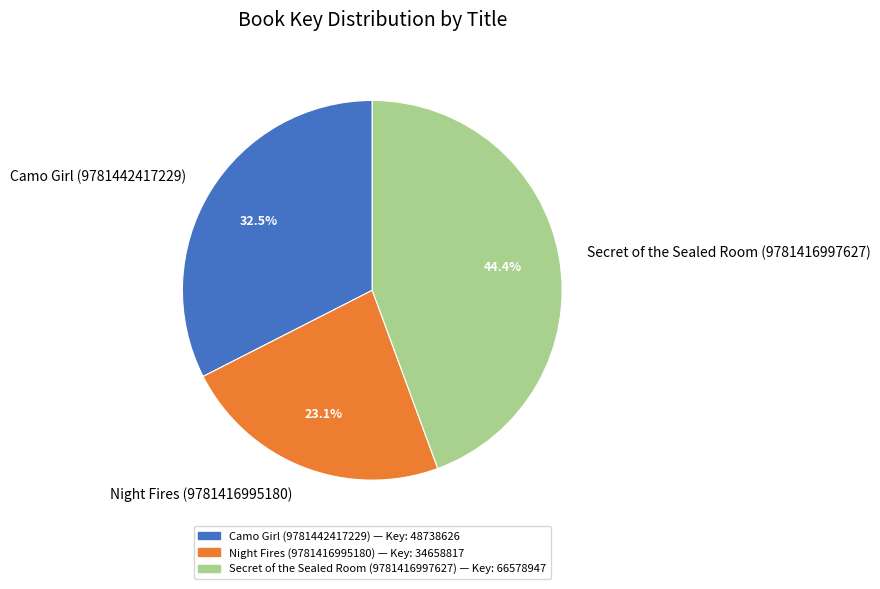

What portion of the pie excludes Camo Girl (9781442417229)?

67.5%